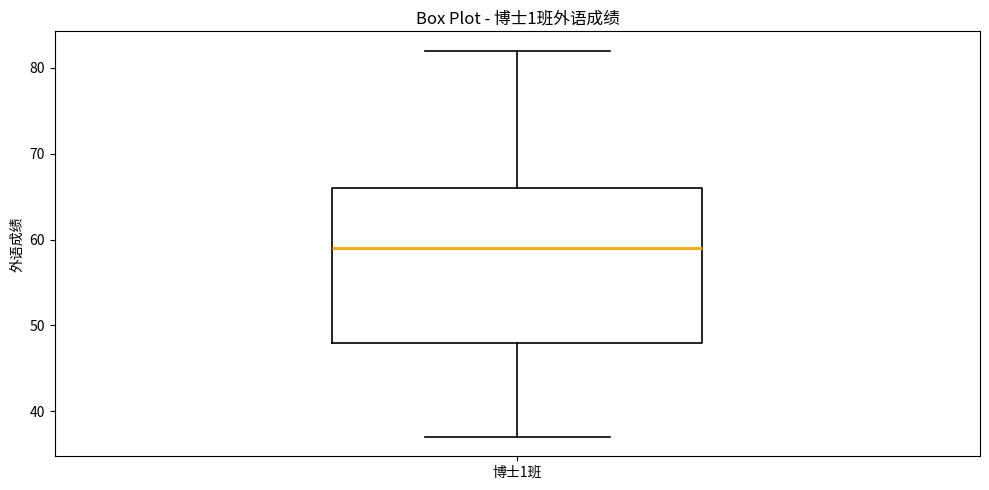

Read this box plot against the y-axis: the position of the median line, the range covered by the box, and the ends of both whiskers. The values are not printed on the chart, so give them approximately, as read against the axis.

median 59, box 48 to 66, whiskers 37 to 82